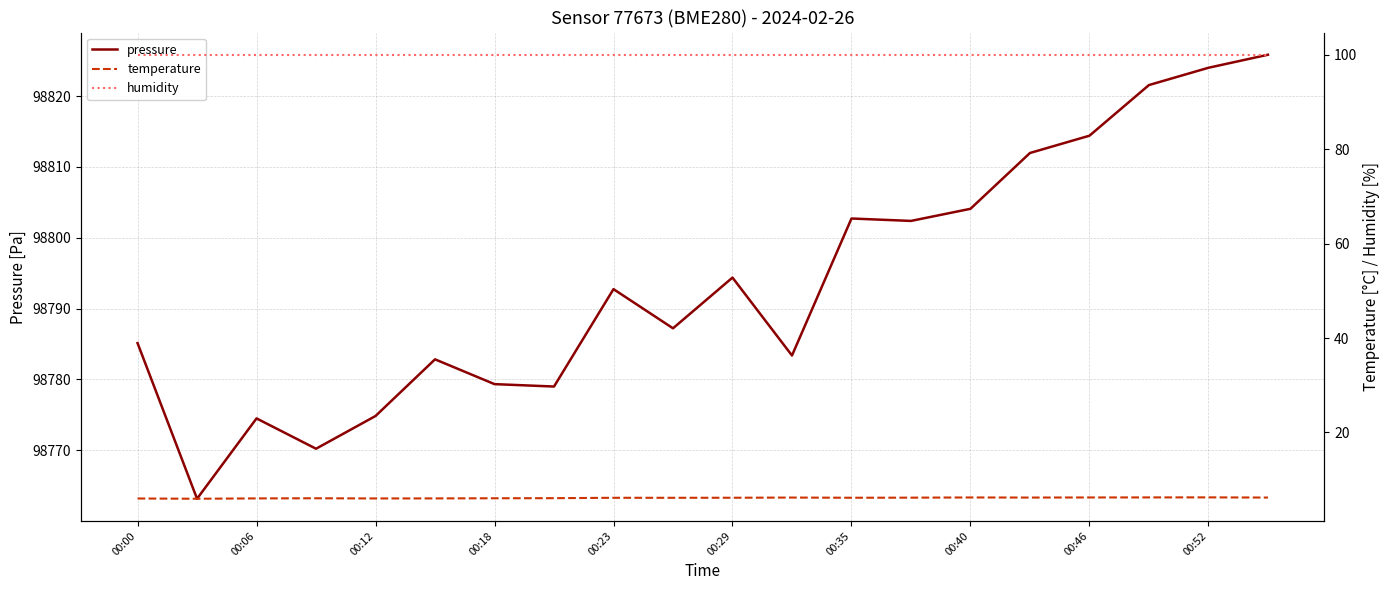

At how many categories does at least one series exceed 57588?

20